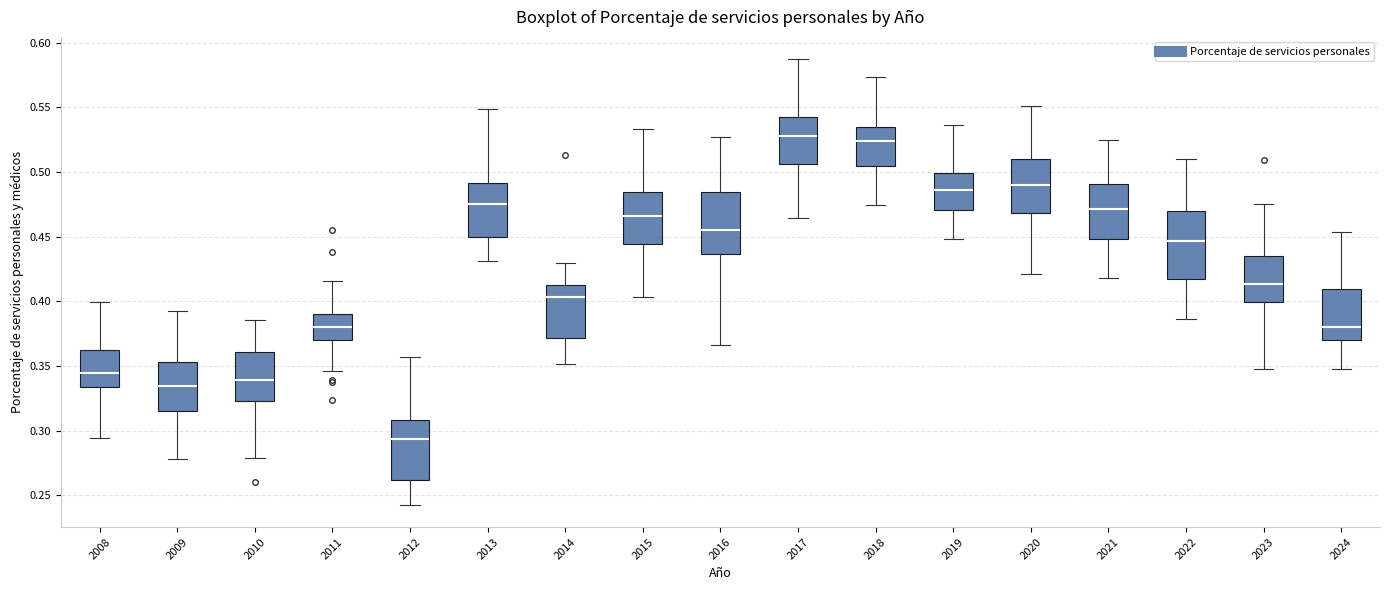

Which box's median line is the lowest?

2012